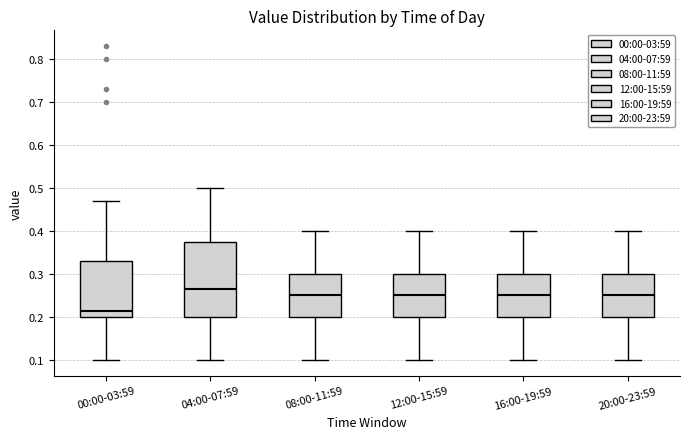

Reading left to right, transcribe this box plot: for each box, give where its median line is, the range the box spans, and where its two whiskers end, as read against the y-axis. The values are not printed on the chart, so give them approximately, as read against the axis.

00:00-03:59: median 0.22, box 0.20 to 0.33, whiskers 0.10 to 0.47
04:00-07:59: median 0.27, box 0.20 to 0.38, whiskers 0.10 to 0.50
08:00-11:59: median 0.25, box 0.20 to 0.30, whiskers 0.10 to 0.40
12:00-15:59: median 0.25, box 0.20 to 0.30, whiskers 0.10 to 0.40
16:00-19:59: median 0.25, box 0.20 to 0.30, whiskers 0.10 to 0.40
20:00-23:59: median 0.25, box 0.20 to 0.30, whiskers 0.10 to 0.40